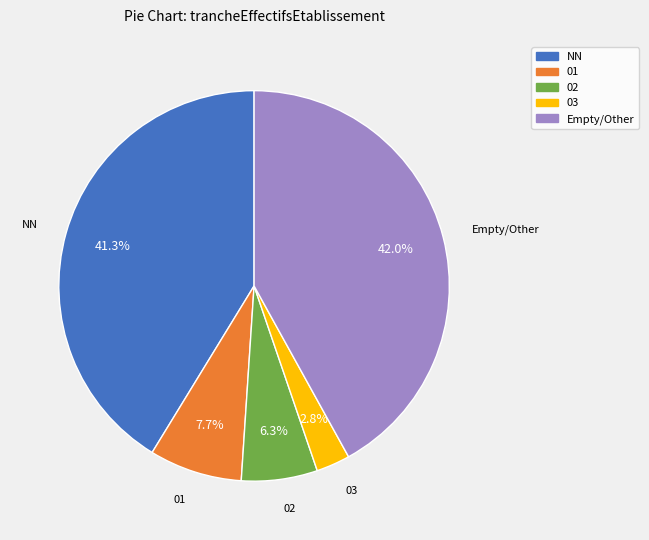

Does any single category account for the majority?

No